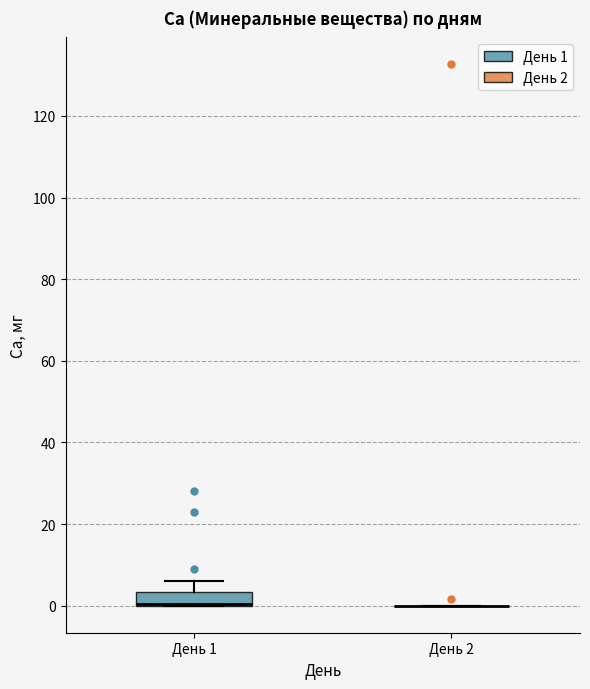

Reading left to right, read every box against the y-axis: the position of its median line, the range the box covers, and the ends of its whiskers. The values are not printed on the chart, so give them approximately, as read against the axis.

День 1: median 0 (drawn on the box's lower edge), box 0 to 4, whiskers 0 to 6
День 2: box collapsed to a line at 0, whiskers 0 to 0